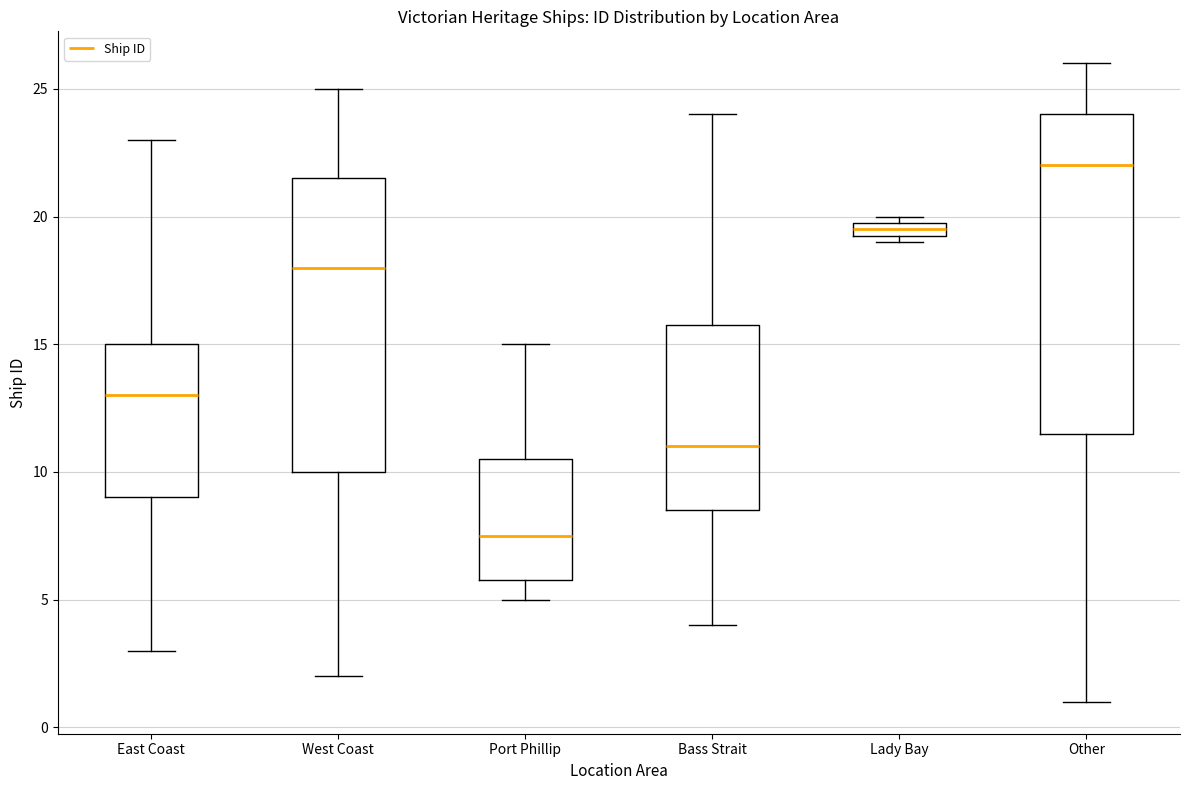

Where does the upper whisker of the box for East Coast end on the y-axis? The values are not printed on the chart, so give them approximately, as read against the axis.

23.0